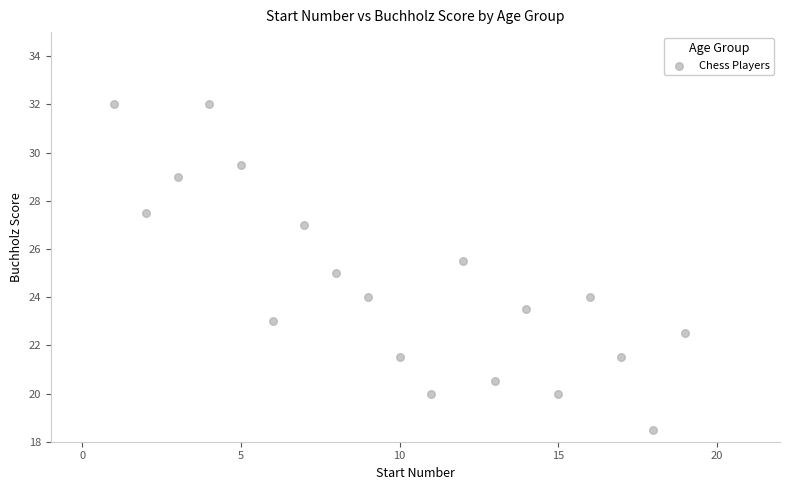

What is the range of Y values (max minus min)?

13.5